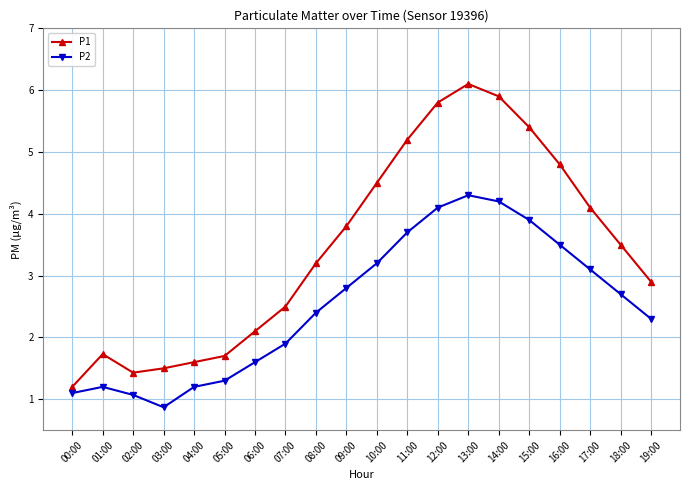

What position from the left is 13:00?

14